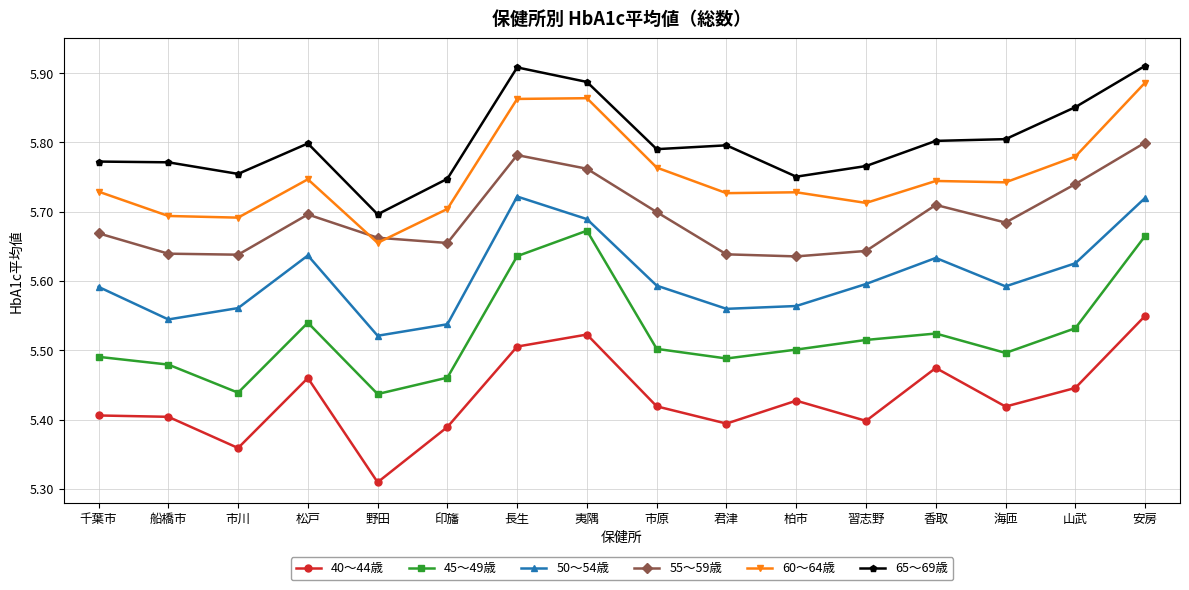

What is the sum of the 60〜64歳 values at 習志野 and 松戸?

11.5